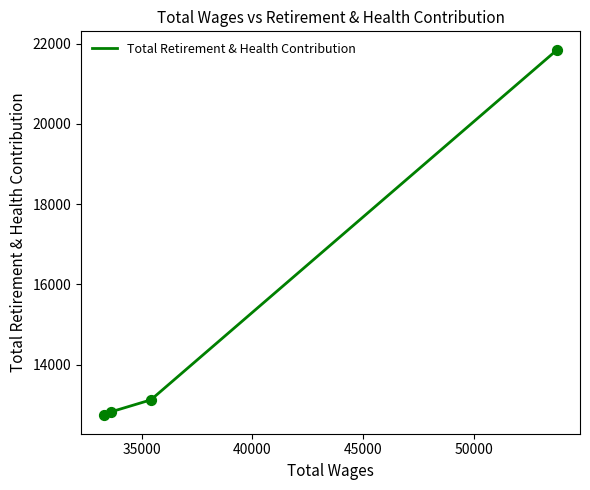

True or false: there are more than 1 points higher than both neighbors.

False